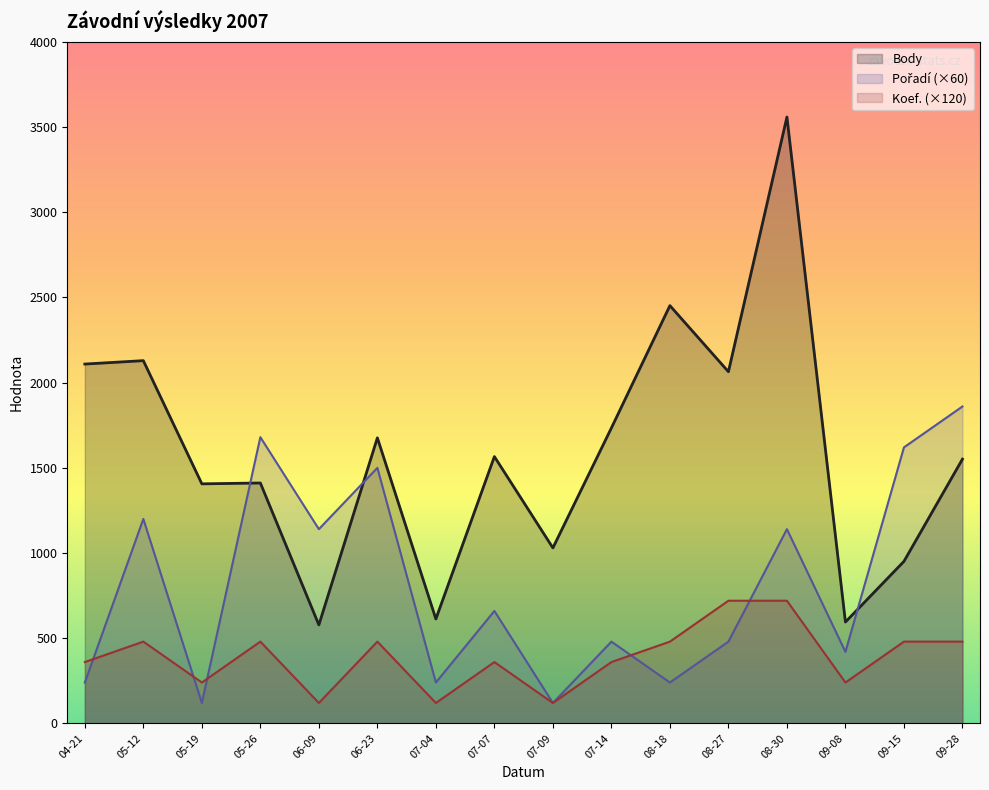

Which series has the widest spread of values?

Body